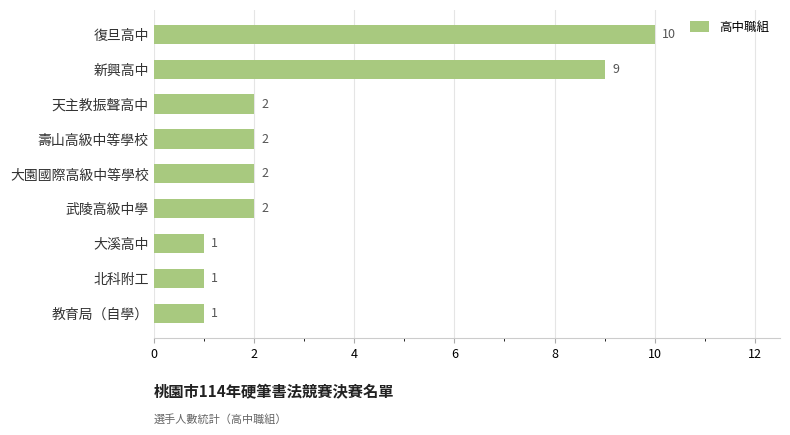

Reading bottom to top, transcribe all the data shown in this chart.

1	1	1	2	2	2	2	9	10